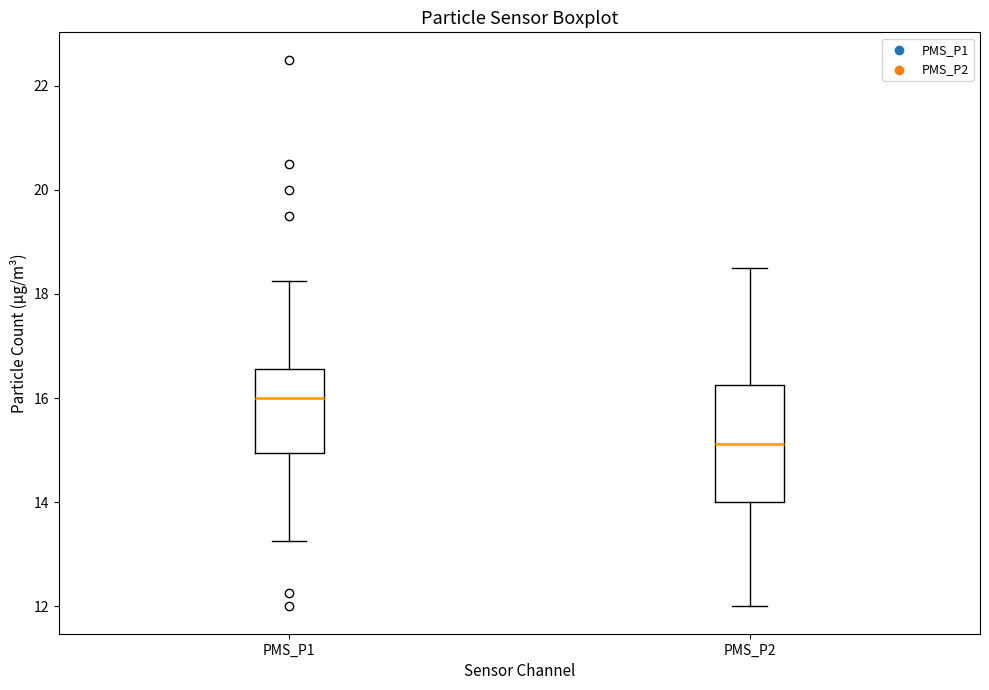

Which box's median line is the highest?

PMS_P1